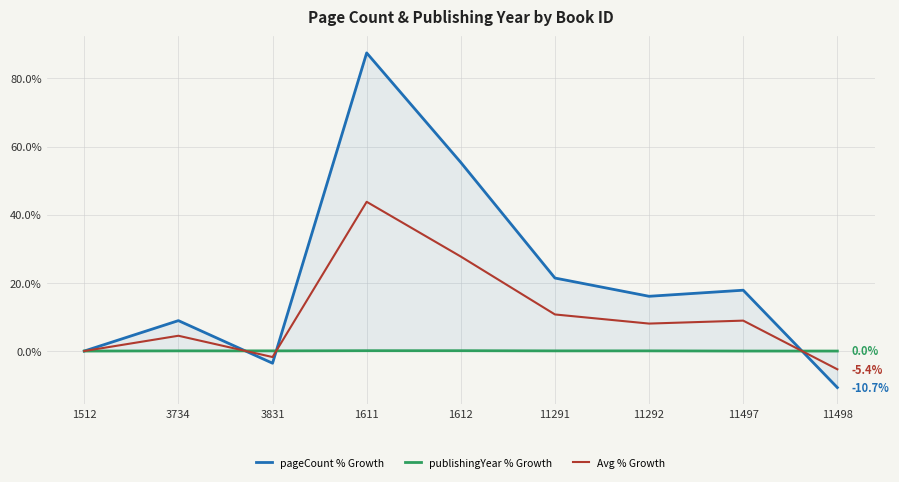

Reading right to left, transcribe all the data shown in this chart.

pageCount % Growth: 11498=-10.7	11497=17.9	11292=16.1	11291=21.4	1612=55.4	1611=87.5	3831=-3.6	3734=8.9	1512=0.0
publishingYear % Growth: 11498=0.0	11497=0.0	11292=0.1	11291=0.1	1612=0.1	1611=0.1	3831=0.1	3734=0.1	1512=0.0
Avg % Growth: 11498=-5.4	11497=8.9	11292=8.1	11291=10.7	1612=27.7	1611=43.8	3831=-1.8	3734=4.5	1512=0.0